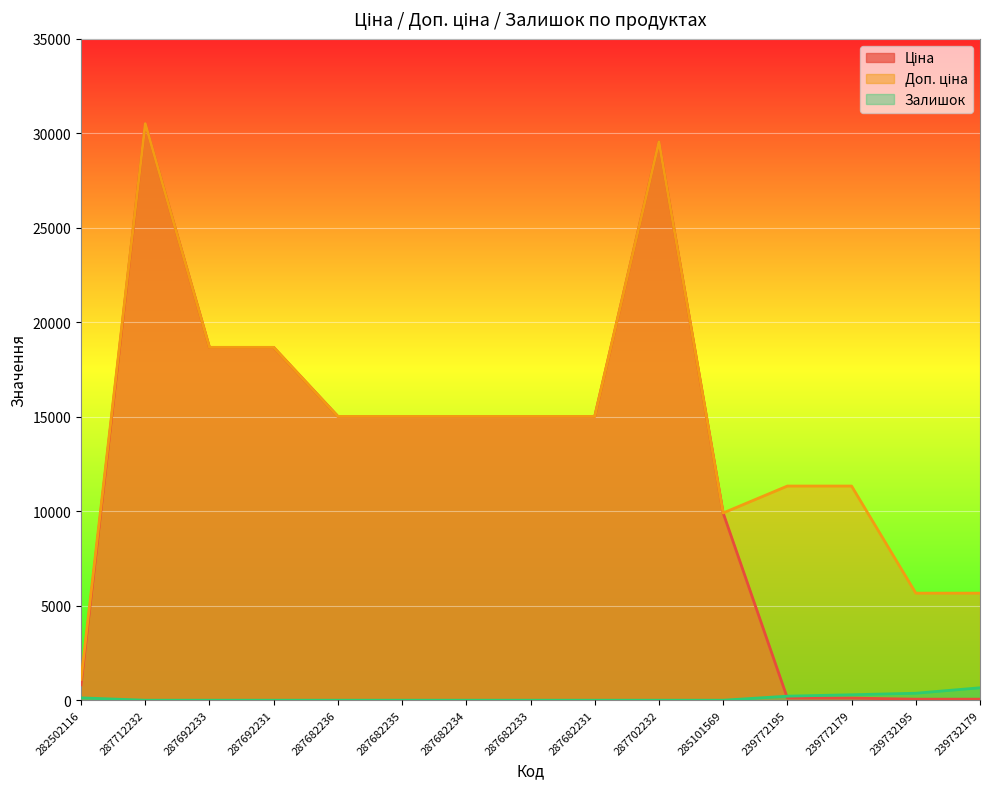

Read the Ціна value at 287682236.

15019.2